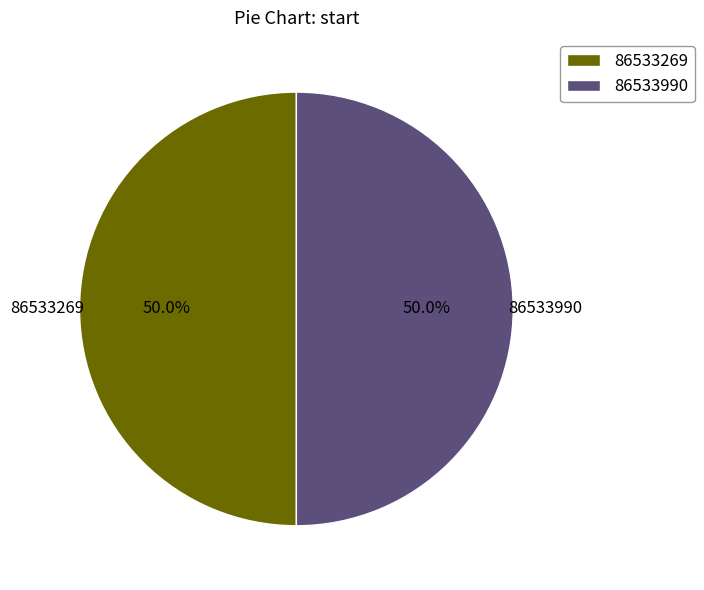

What is the ratio of the value at 86533990 to the value at 86533269?

1.0